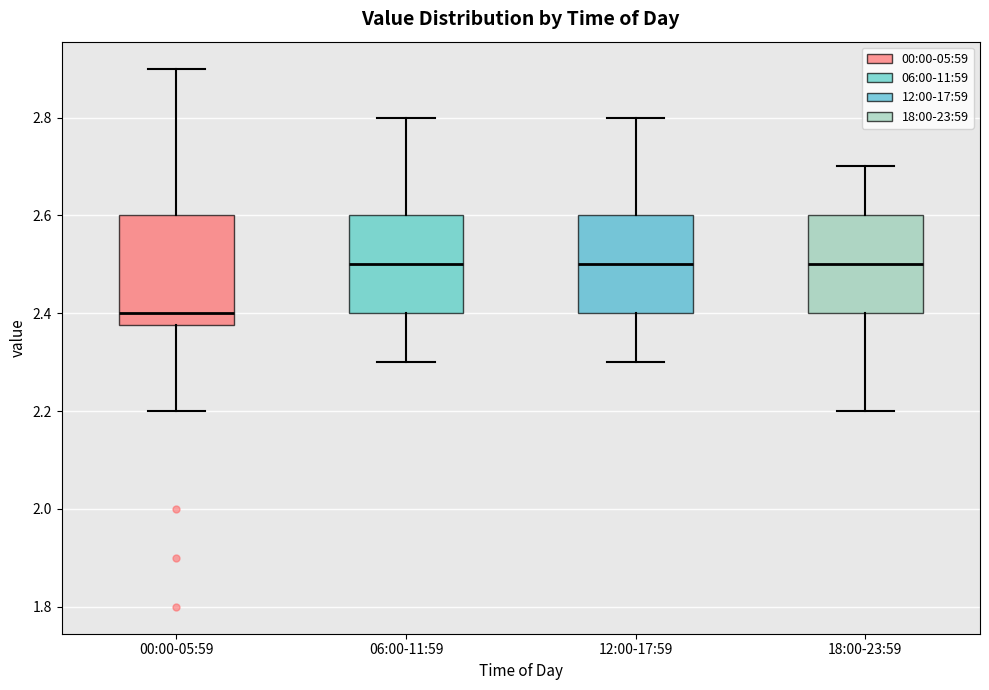

Where is the upper edge of the box for 06:00-11:59 on the y-axis? The values are not printed on the chart, so give them approximately, as read against the axis.

2.60